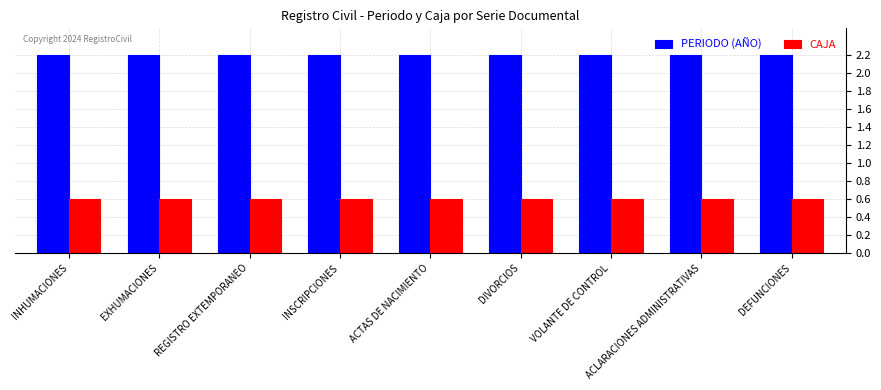

What are all the series names shown in the legend?

PERIODO (AÑO), CAJA